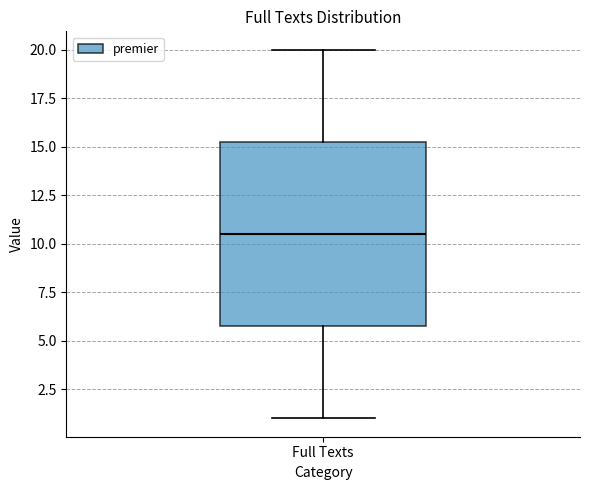

Transcribe this box plot: give where the median line is, the range the box spans, and where the two whiskers end, as read against the y-axis. The values are not printed on the chart, so give them approximately, as read against the axis.

median 10.5, box 6.0 to 15.5, whiskers 1.0 to 20.0